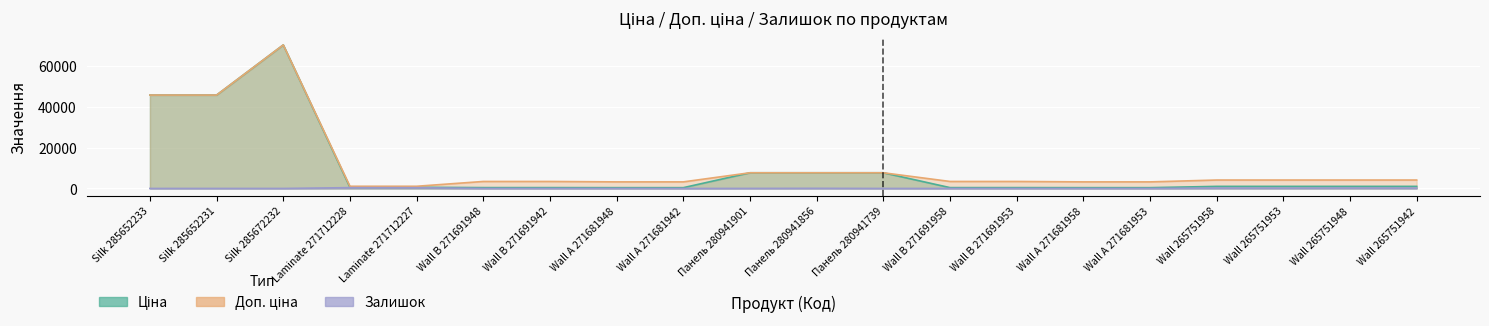

List the series in order of their peak value, highest first.

Ціна, Доп. ціна, Залишок